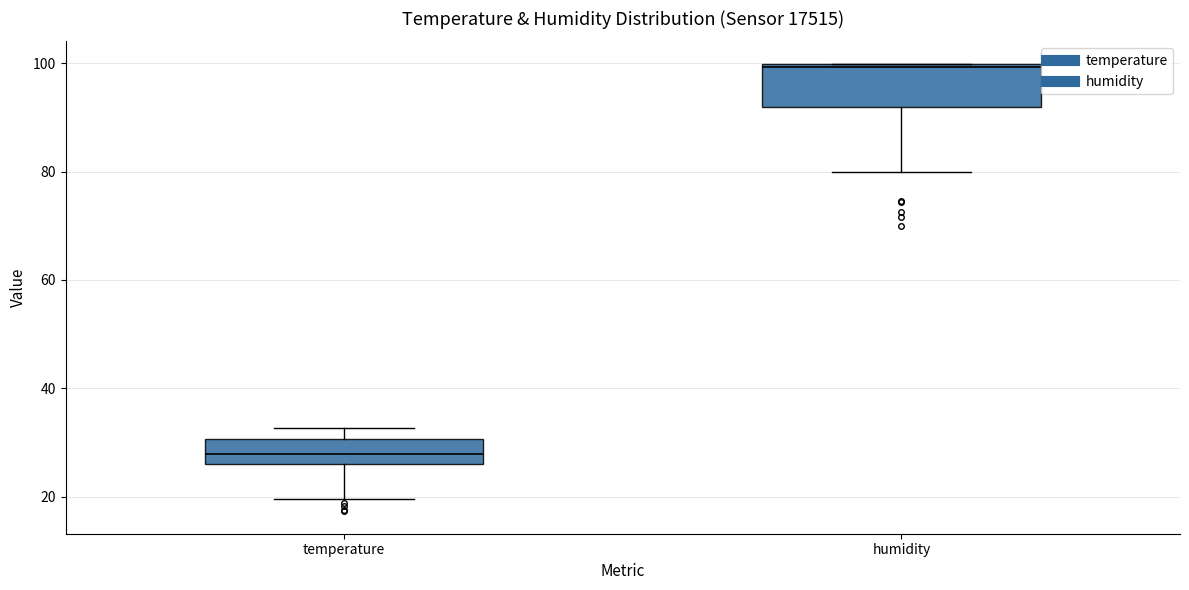

Reading left to right, transcribe this box plot: for each box, give where its median line is, the range the box spans, and where its two whiskers end, as read against the y-axis. The values are not printed on the chart, so give them approximately, as read against the axis.

temperature: median 28, box 26 to 30, whiskers 20 to 32
humidity: median 100, box 92 to 100, whiskers 80 to 100